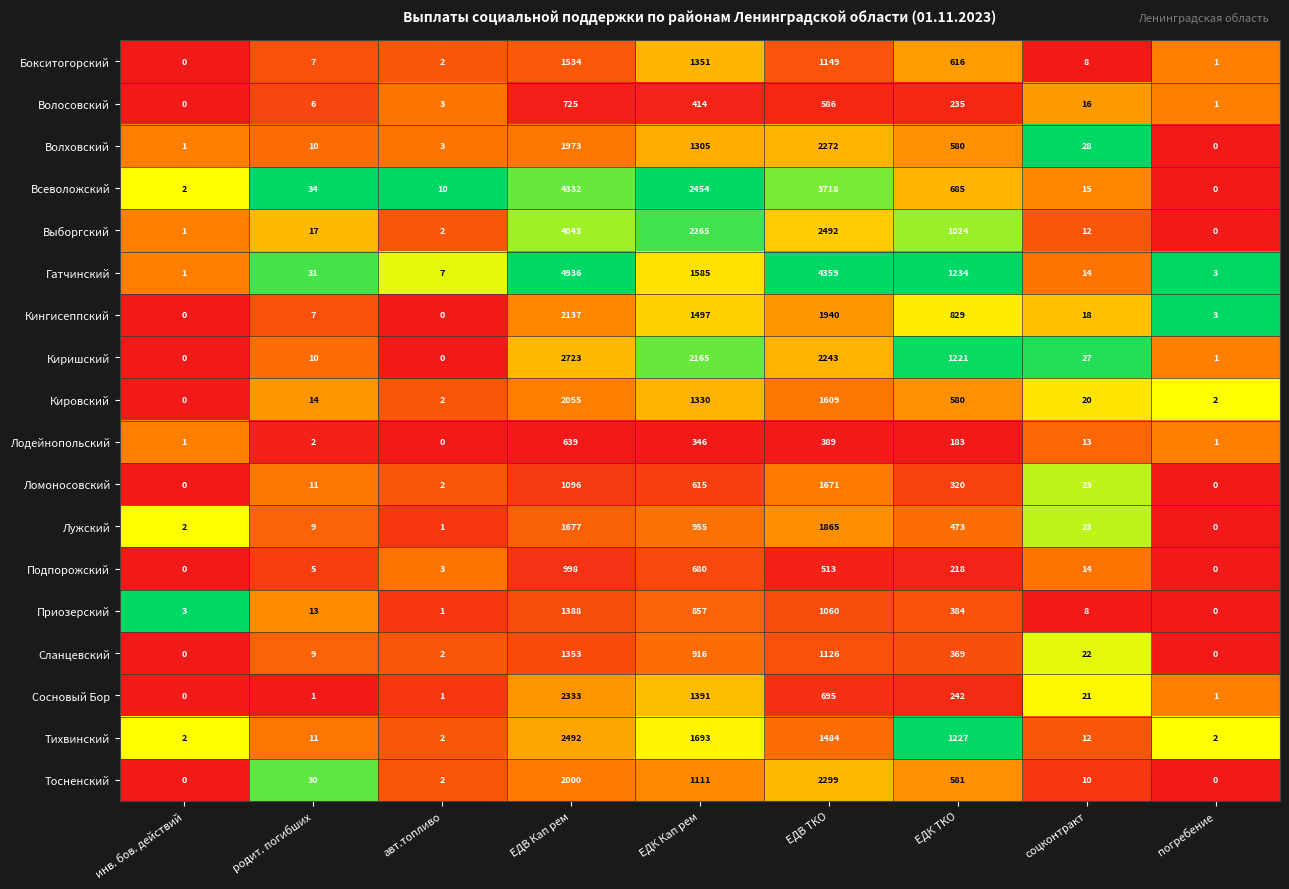

True or false: Всеволожский has a value of 5791 at ЕДВ Кап рем.

False